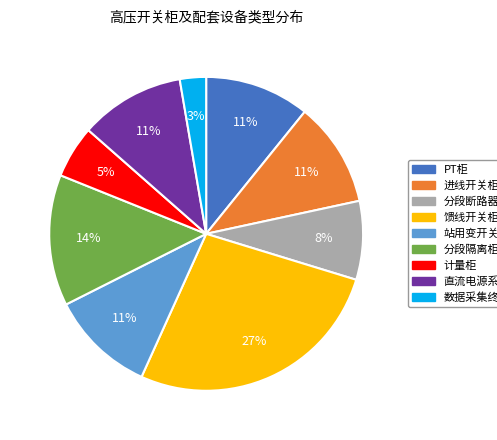

What percentage is the 直流电源系统 slice, to the nearest percent?

11%